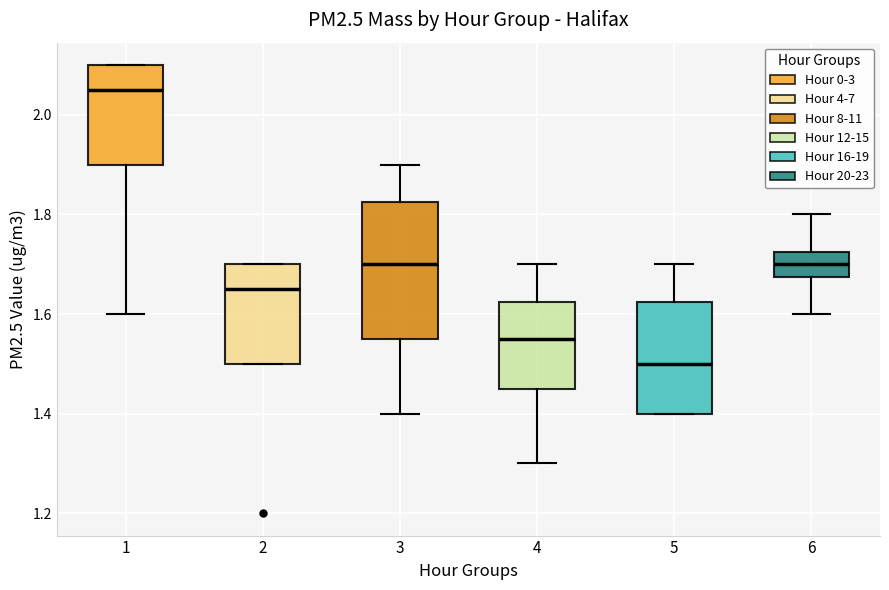

Where is the upper edge of the box at x = 2 on the y-axis? The values are not printed on the chart, so give them approximately, as read against the axis.

1.70